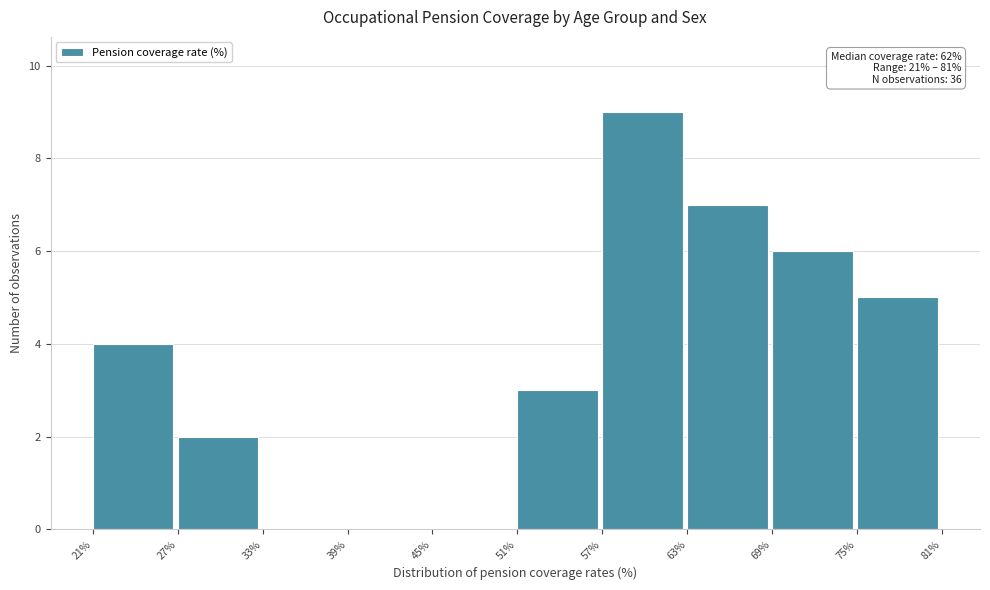

Which range on the x-axis has the tallest bar?

57% to 63%